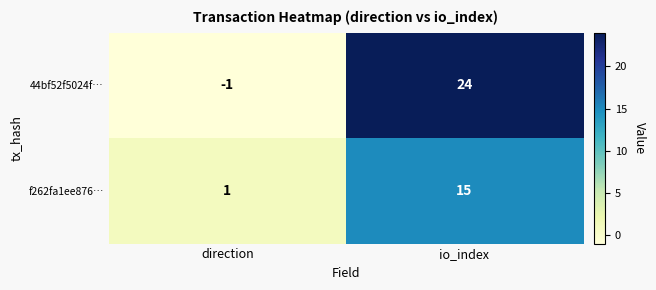

What is the smallest value displayed?

-1